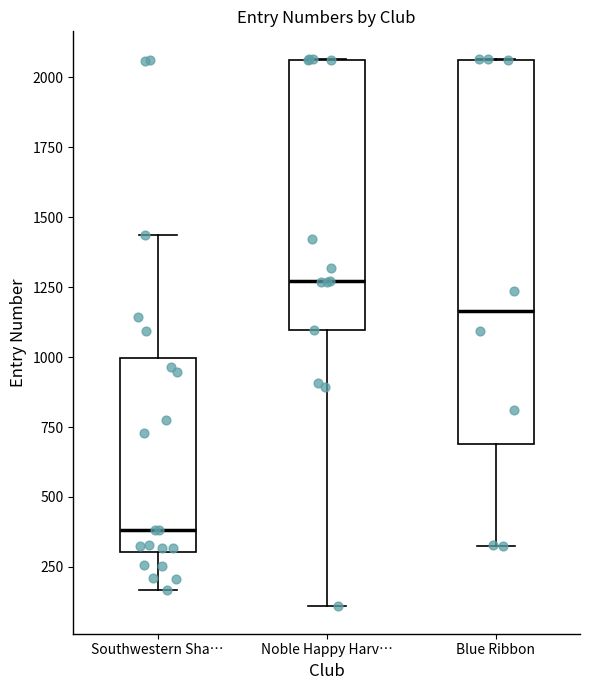

Which box's median line is the lowest?

Southwestern Sha…